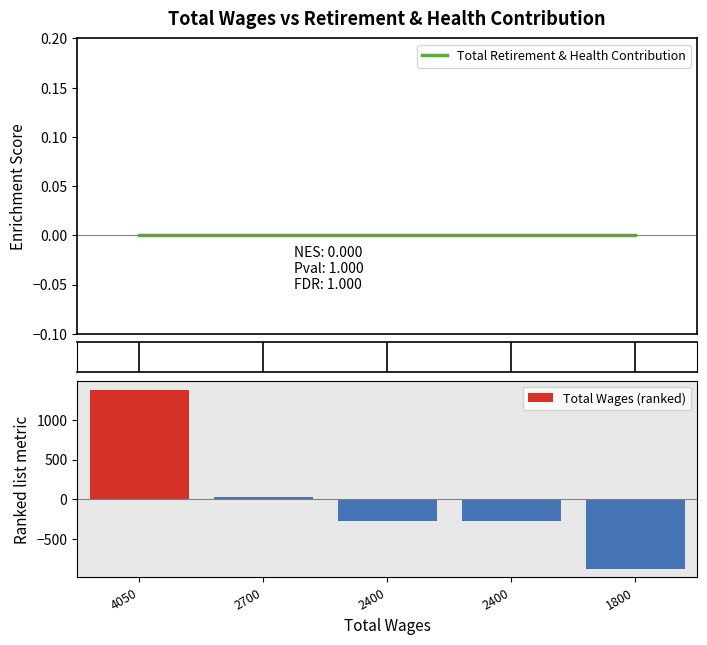

At how many categories does at least one series exceed -406?

5